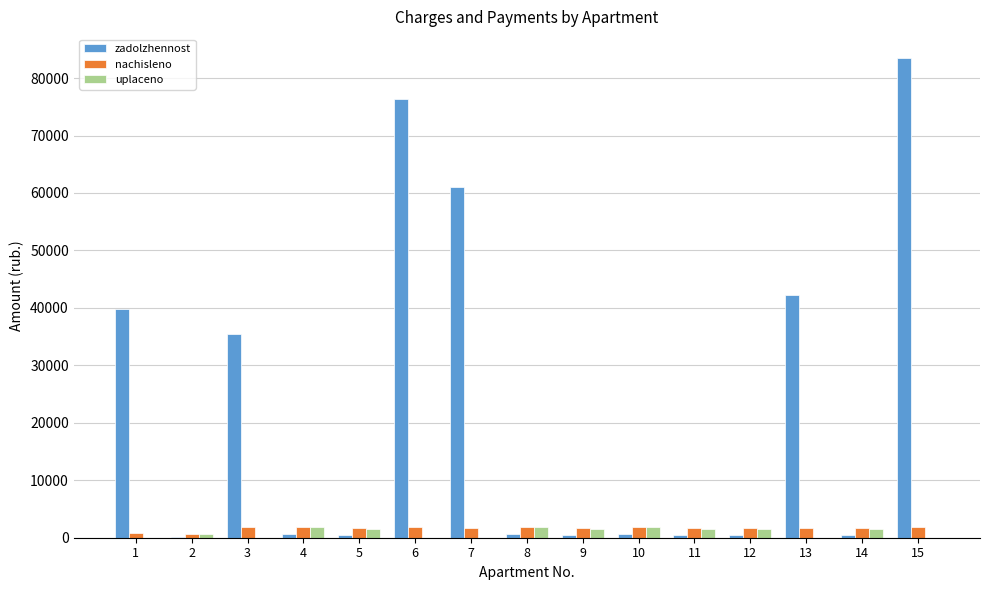

What is the sum of all uplaceno values?

14112.1